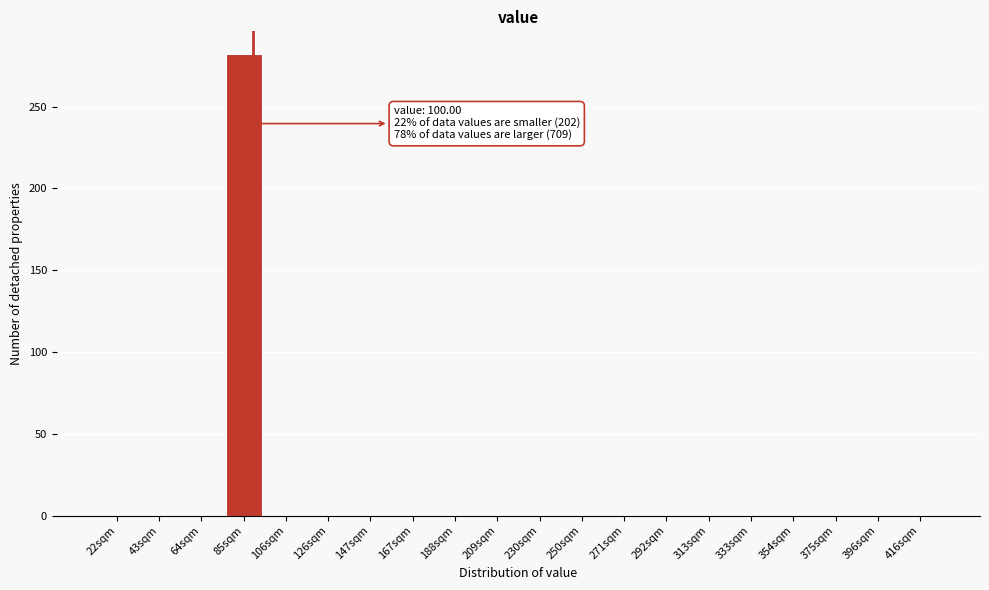

Reading left to right, what are all the values shown in this chart?

22sqm=0	43sqm=0	64sqm=0	85sqm=282	106sqm=0	126sqm=0	147sqm=0	167sqm=0	188sqm=0	209sqm=0	230sqm=0	250sqm=0	271sqm=0	292sqm=0	313sqm=0	333sqm=0	354sqm=0	375sqm=0	396sqm=0	416sqm=0